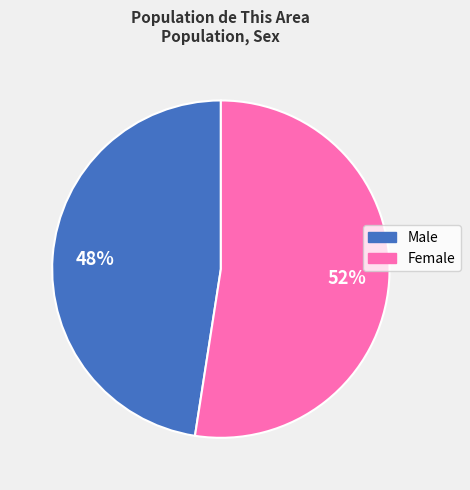

Is there a majority slice in this chart?

Yes